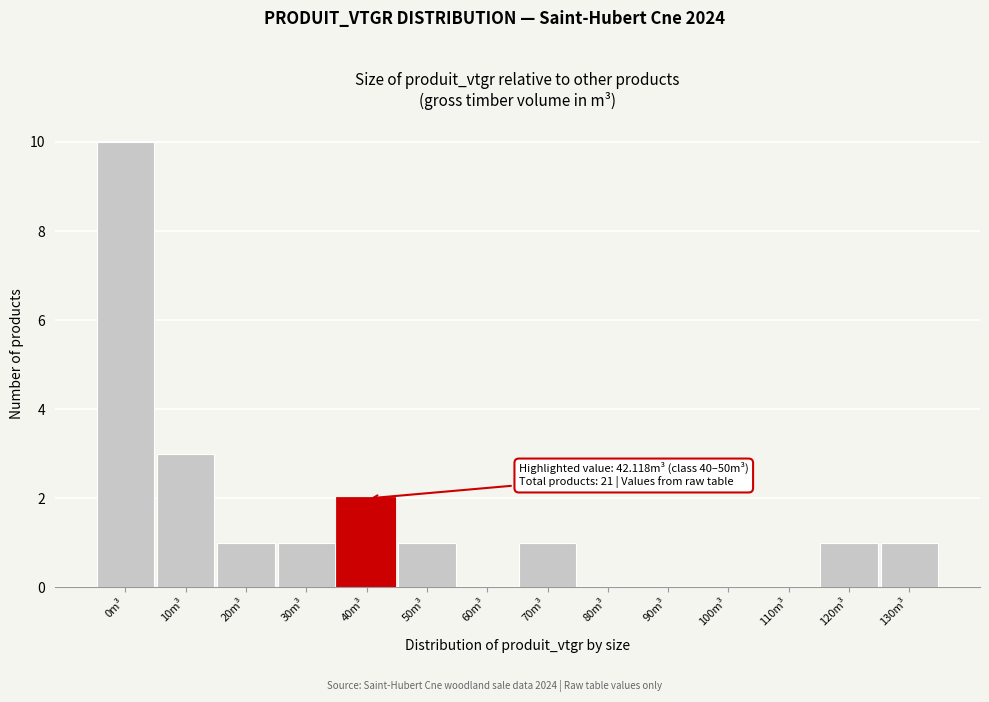

Reading right to left, transcribe all the data shown in this chart.

130m³=1	120m³=1	110m³=0	100m³=0	90m³=0	80m³=0	70m³=1	60m³=0	50m³=1	40m³=2	30m³=1	20m³=1	10m³=3	0m³=10